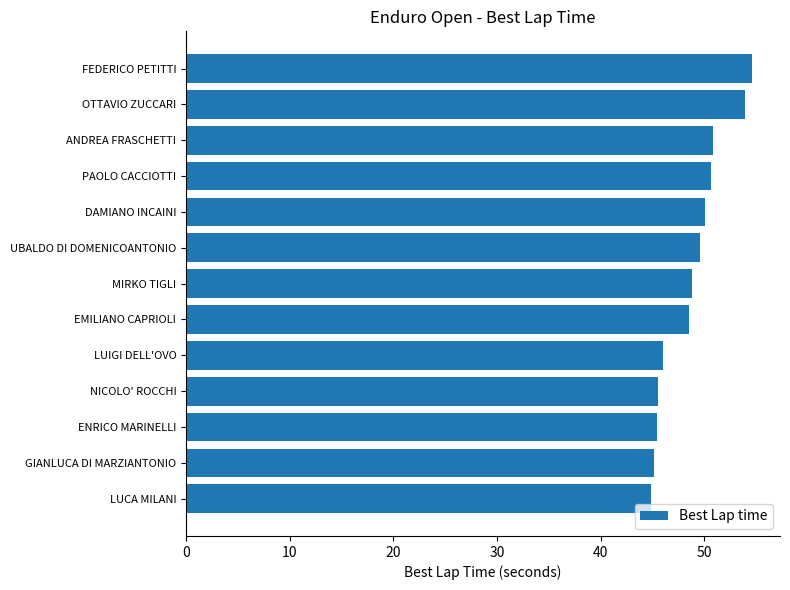

What value does the data have at OTTAVIO ZUCCARI?

54.0